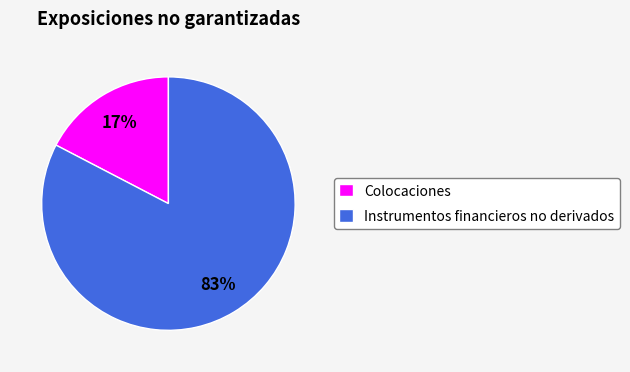

To the nearest percent, what portion does Colocaciones represent?

17%